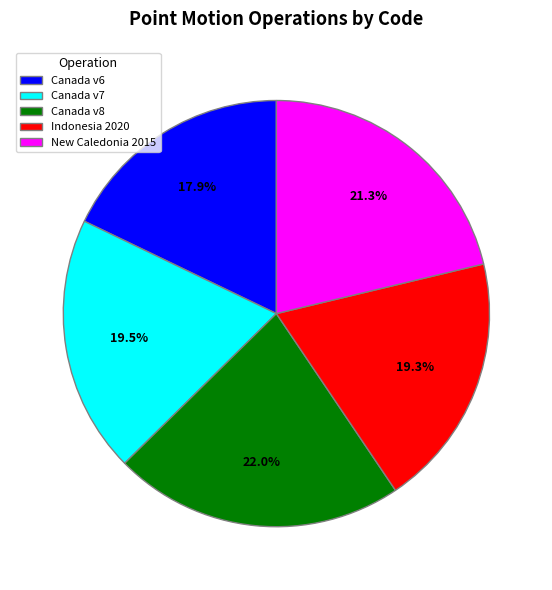

Which slice is the smallest?

Canada v6